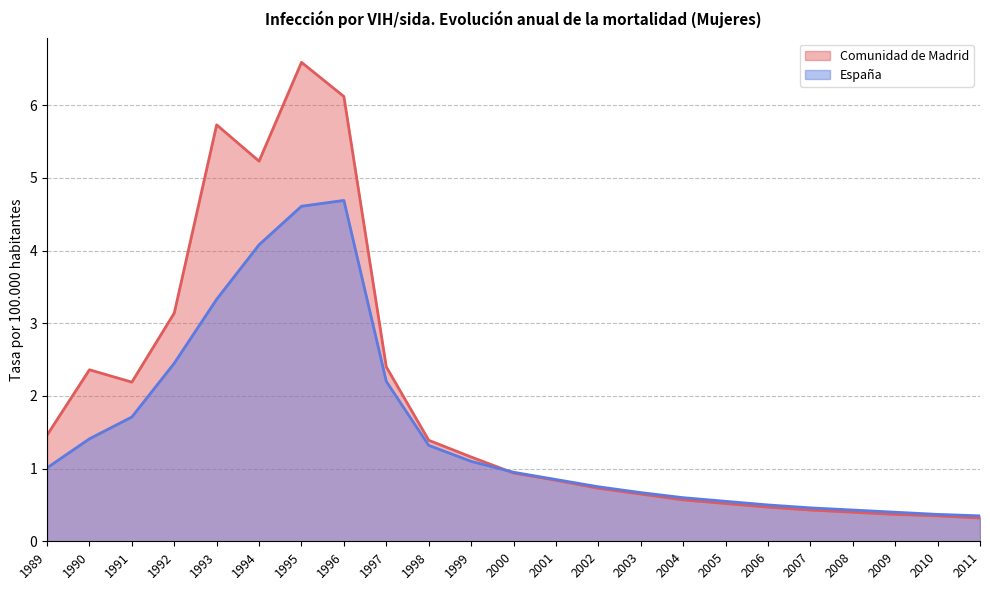

What is the minimum value shown in the chart?

0.3